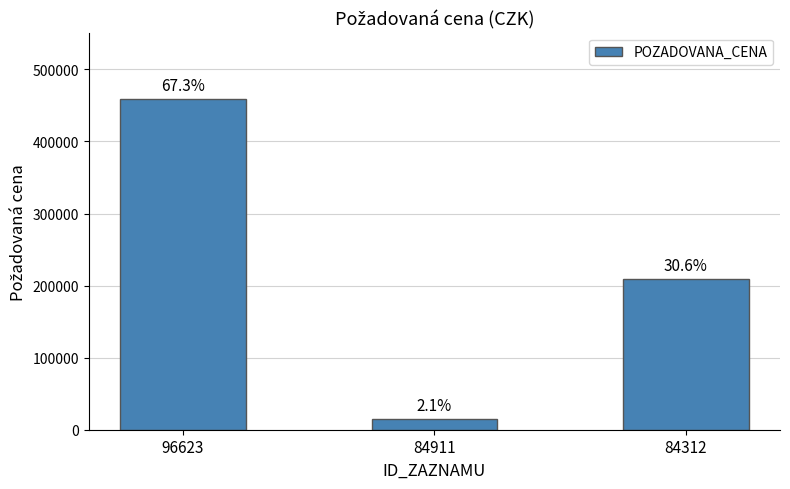

At which category does the chart reach its minimum across all series?

84911